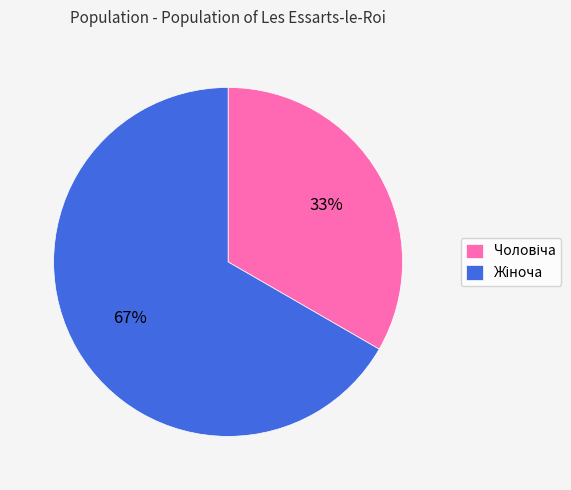

Count the number of slices in the pie.

2